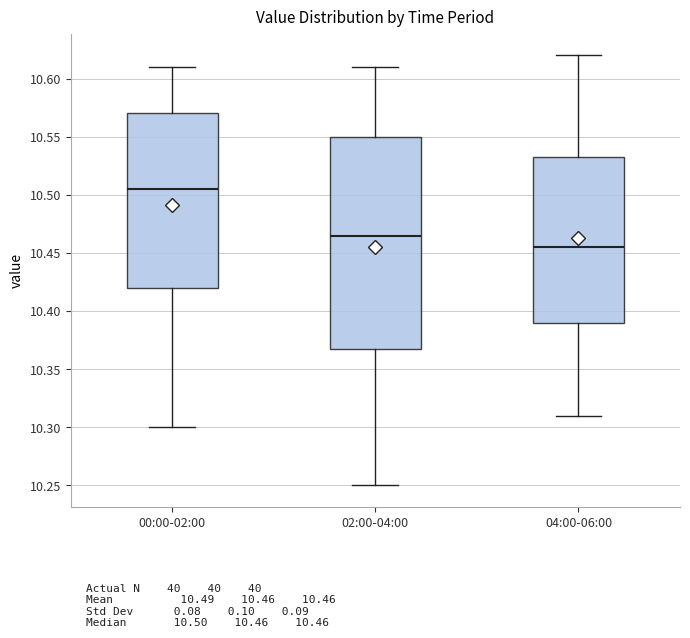

Which box's median line is the highest?

00:00-02:00